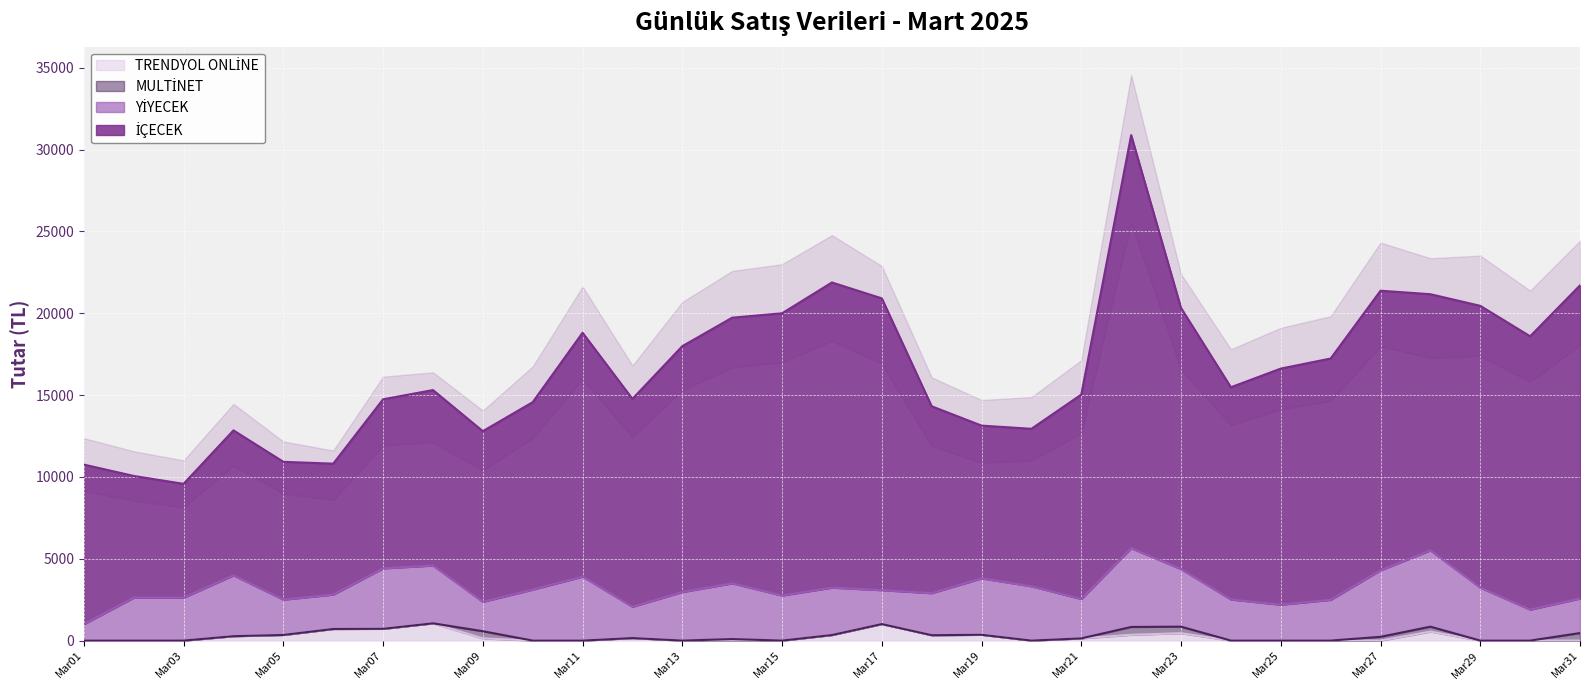

Does the chart display data point markers on the line(s)?

No